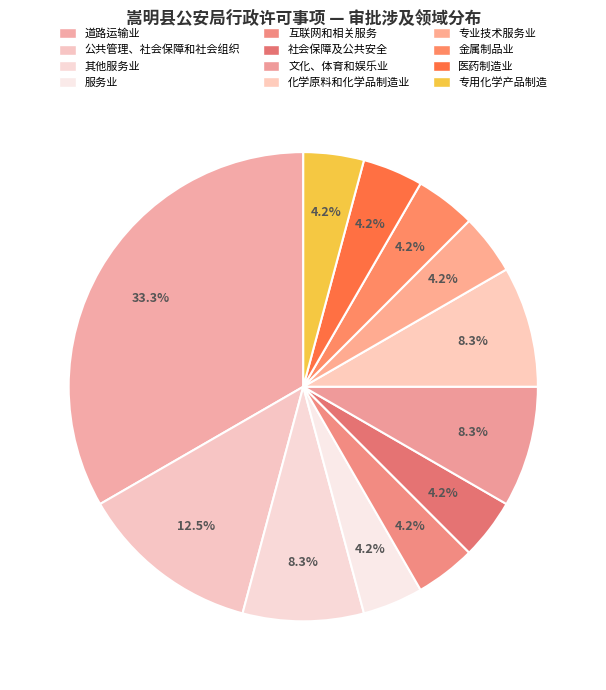

Do 金属制品业 and 医药制造业 together represent more than half of the pie?

No